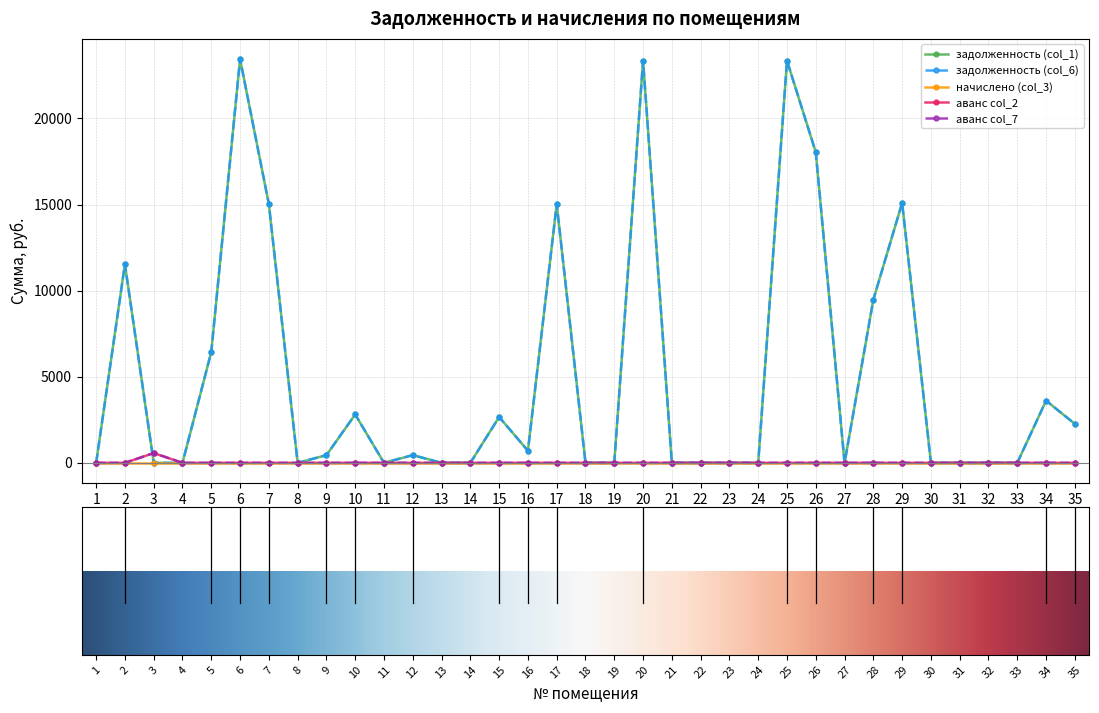

At which label does аванс col_2 reach its peak?

3